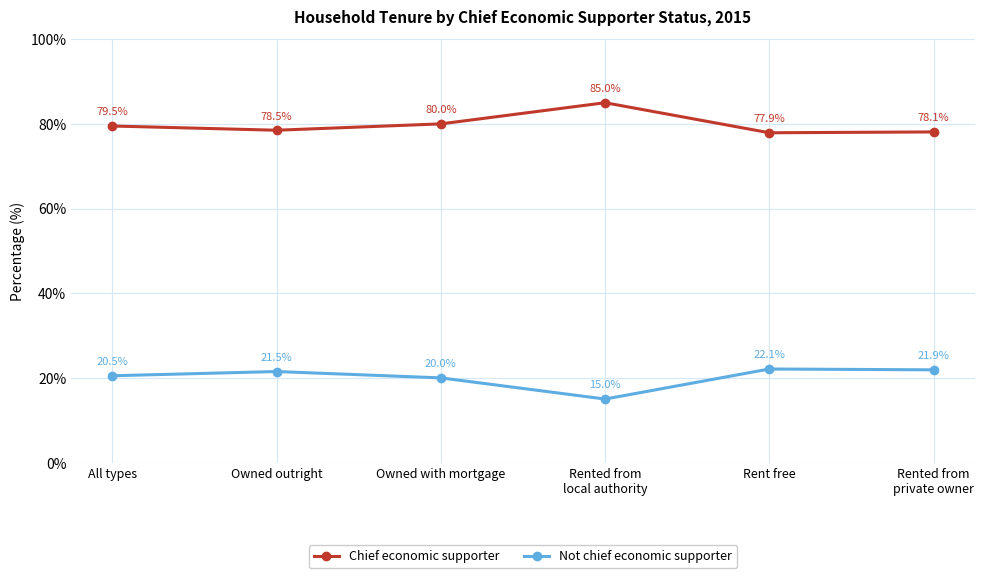

What is the difference between the maximum and minimum values in the Chief economic supporter series?

7.1